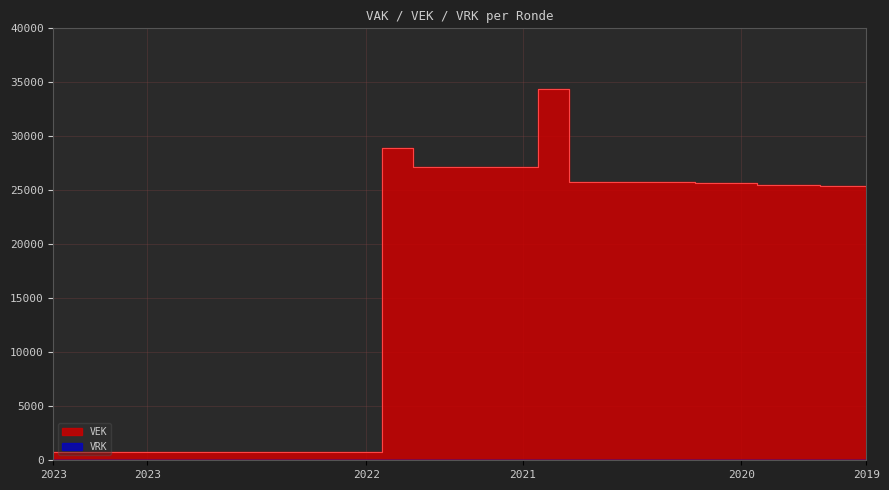

Does the chart have visible grid lines?

Yes